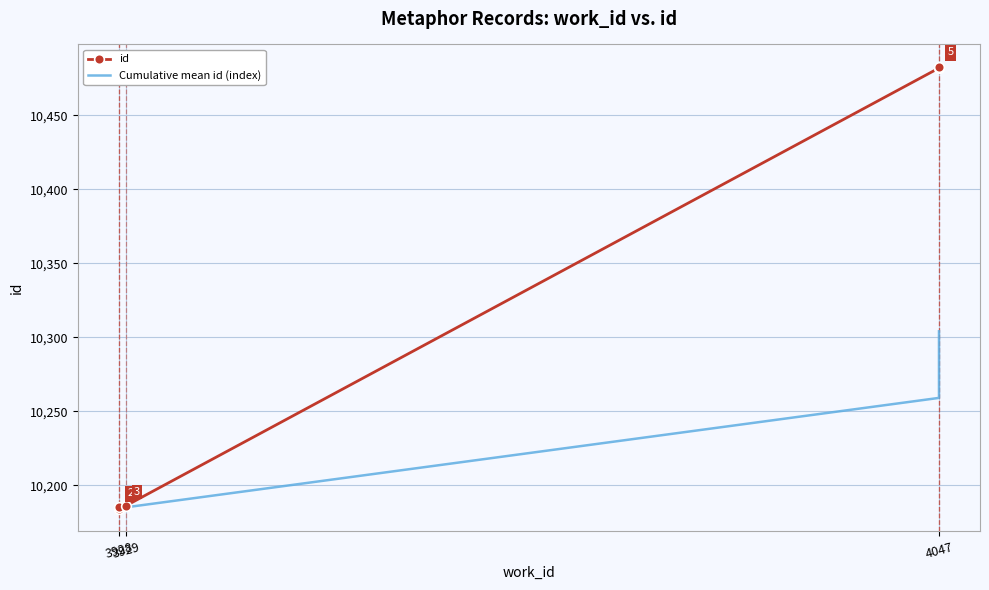

The id series shows 10184 at 3928. True or false?

True